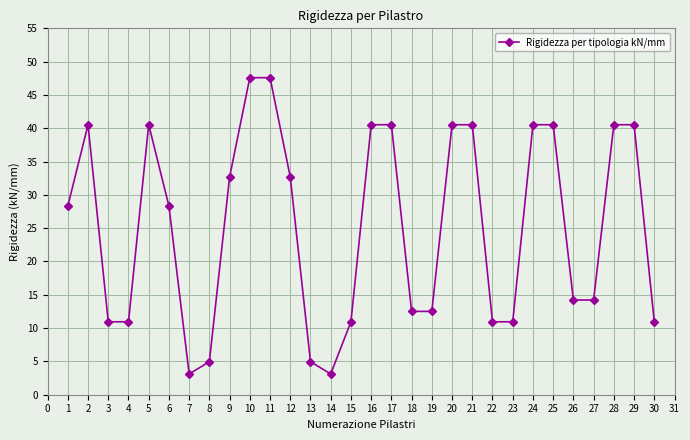

Is this an area chart (filled region under the line)?

No